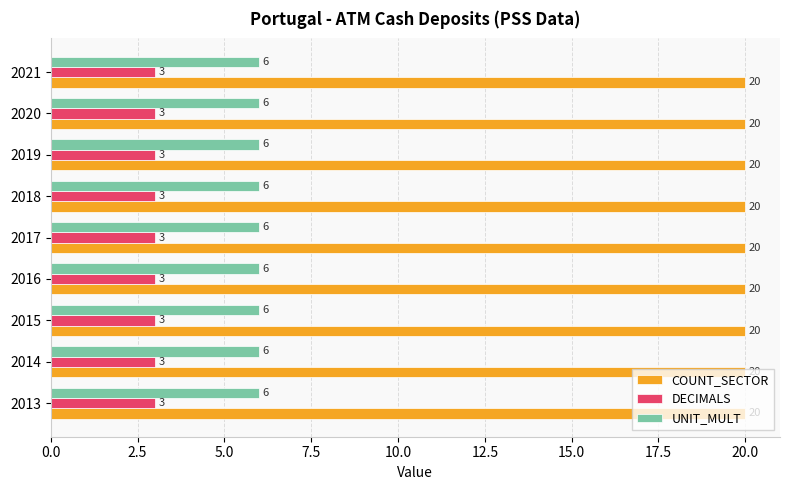

True or false: UNIT_MULT has a value of 11 at 2015.

False